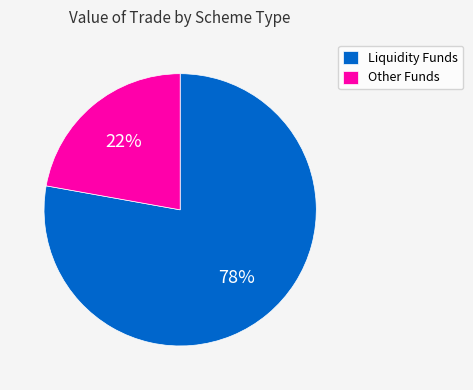

How many segments does this pie chart have?

2